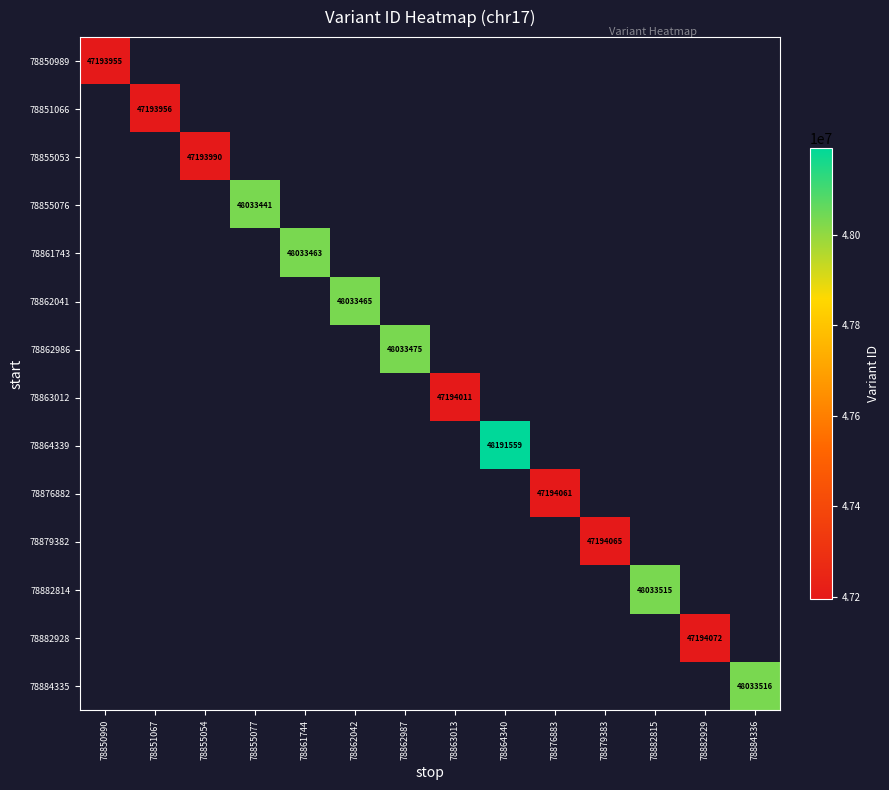

The 78861743 series shows 48033463 at 78861744. True or false?

True